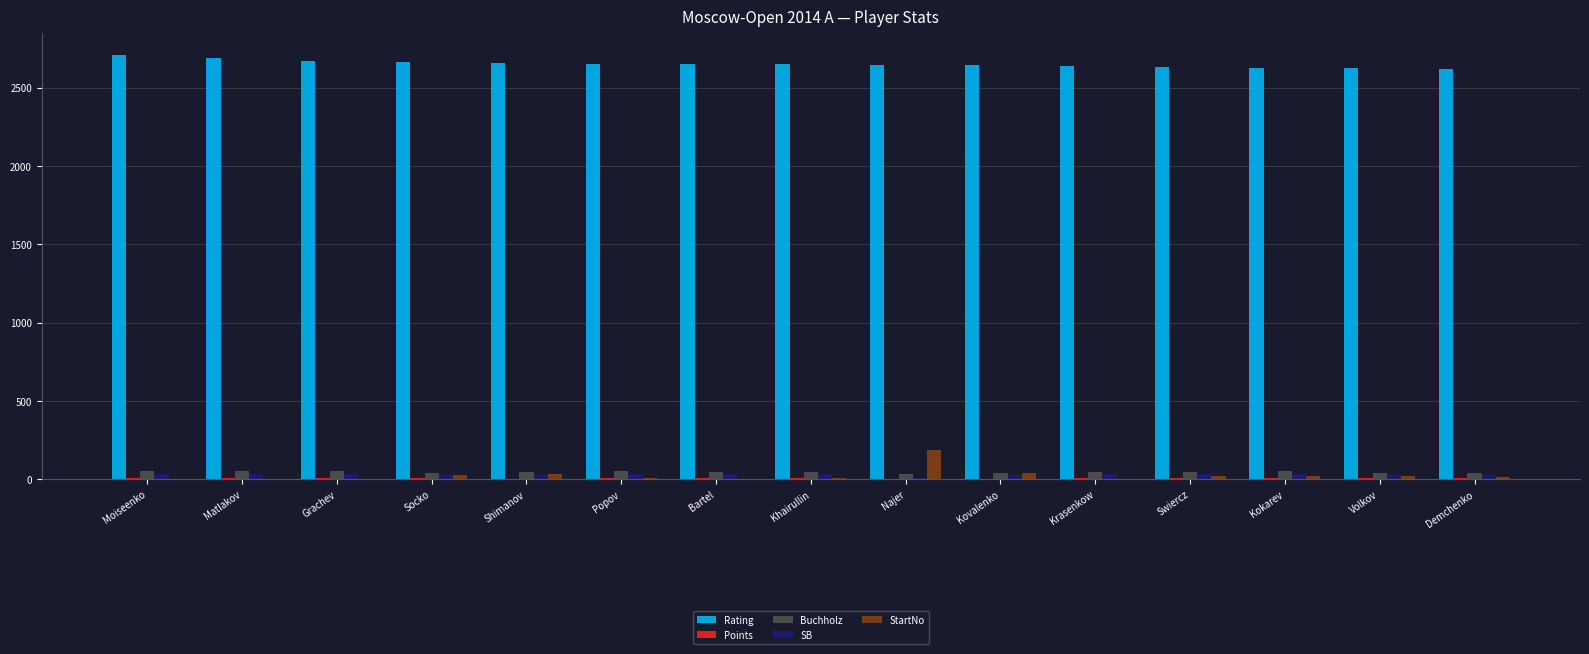

The Rating series shows 2658.0 at Shimanov. True or false?

True